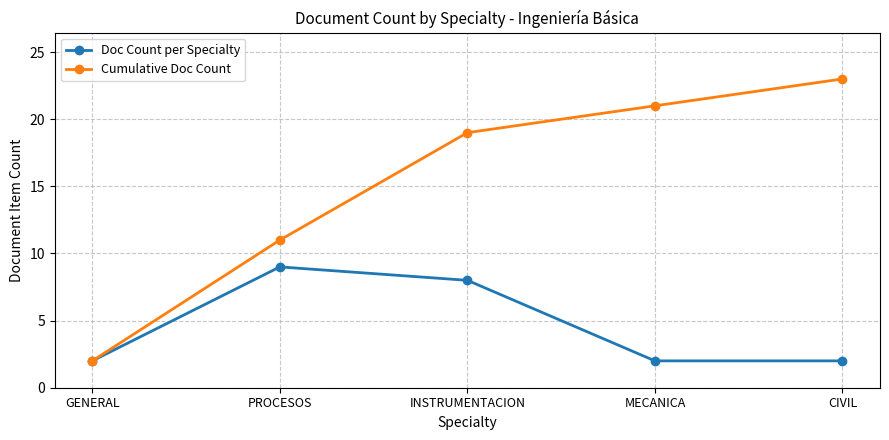

What is the average value of the Cumulative Doc Count series?

15